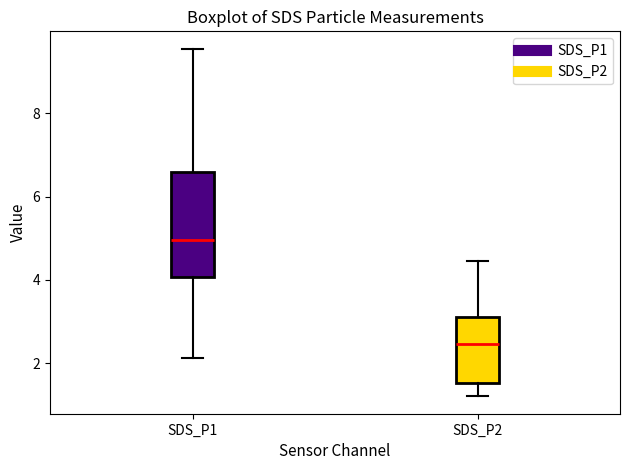

Reading left to right, transcribe this box plot: for each box, give where its median line is, the range the box spans, and where its two whiskers end, as read against the y-axis. The values are not printed on the chart, so give them approximately, as read against the axis.

SDS_P1: median 5.0, box 4.0 to 6.6, whiskers 2.2 to 9.6
SDS_P2: median 2.4, box 1.6 to 3.2, whiskers 1.2 to 4.4